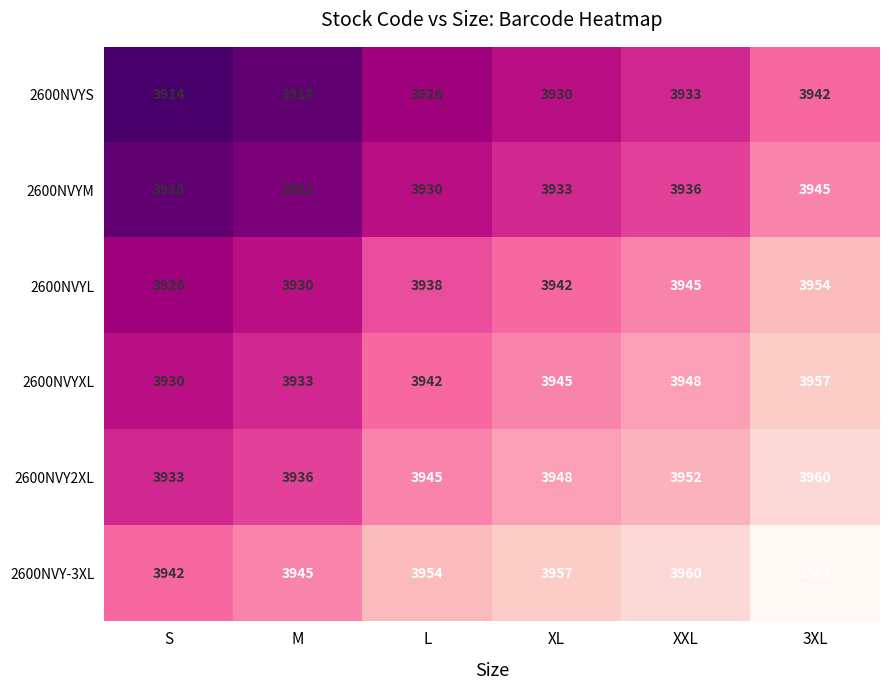

At how many categories does at least one series exceed 3933?

6